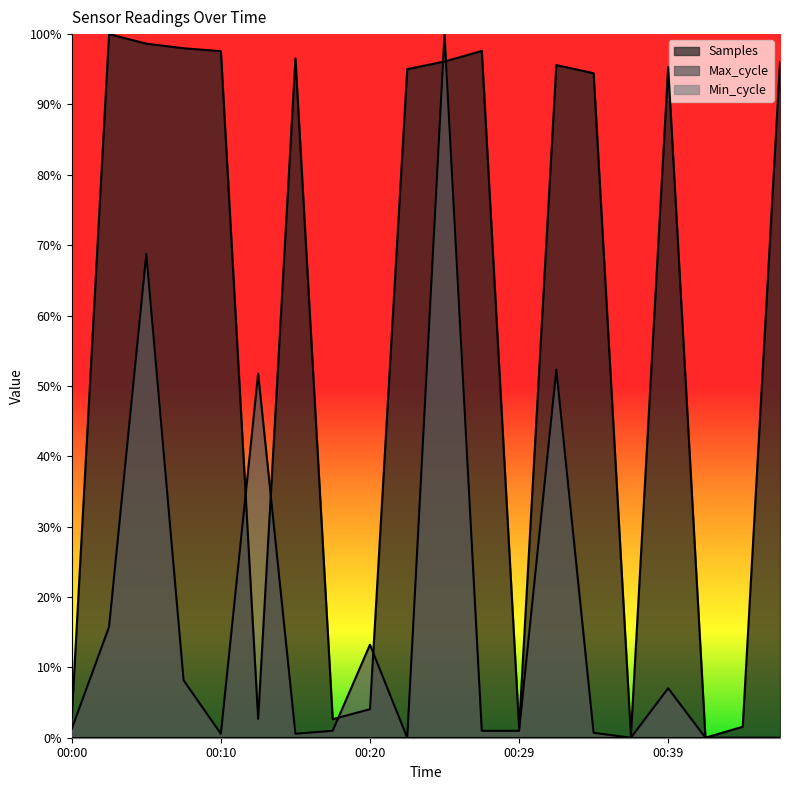

At which label is Samples closest to 0?

00:42